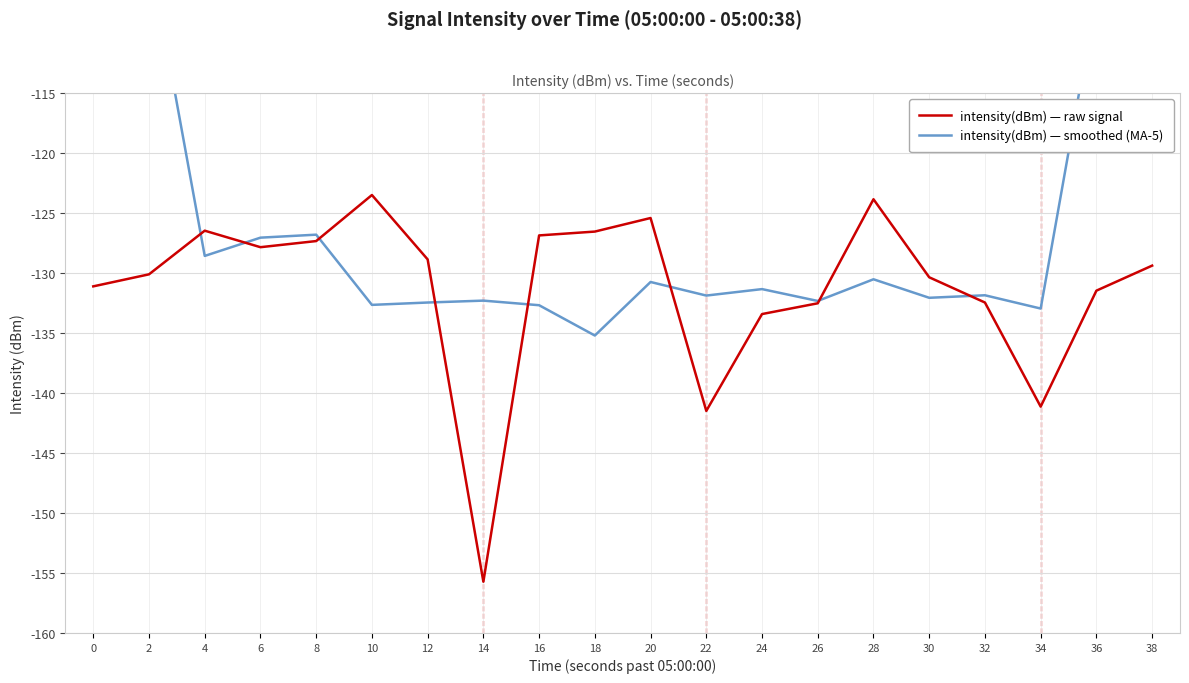

Rank the series at 14 from highest to lowest value.

intensity(dBm) — smoothed (MA-5), intensity(dBm) — raw signal